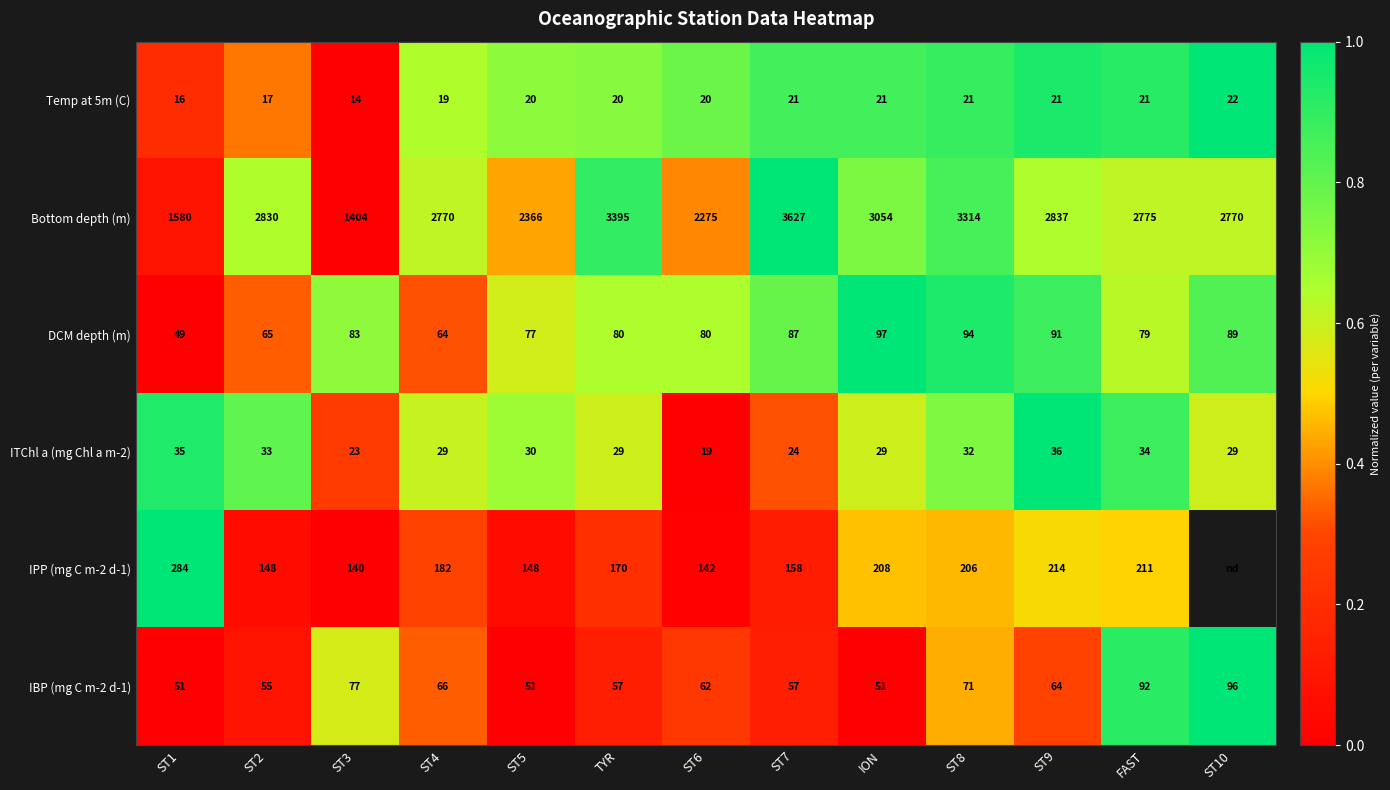

Between ST2 and ST6, which series saw the biggest shift?

Bottom depth (m)